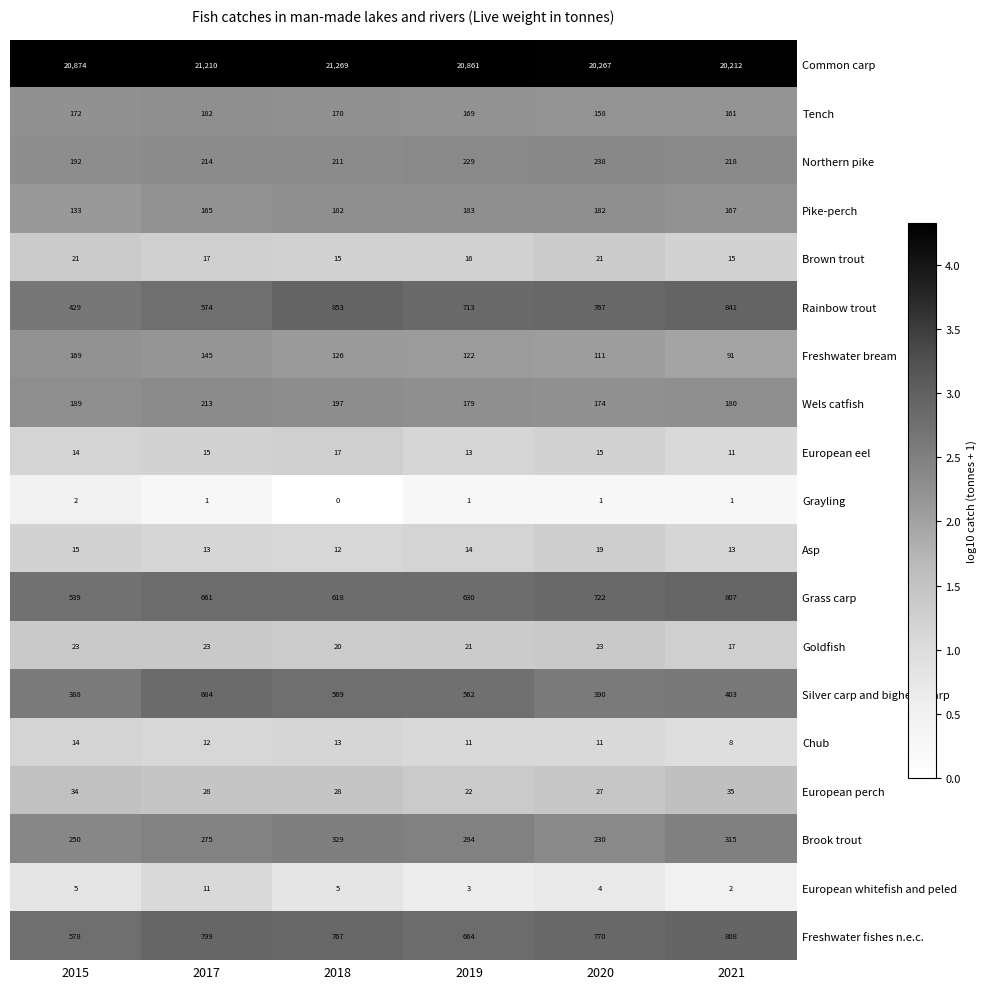

What is the difference between the highest and lowest values at 2018?

21269